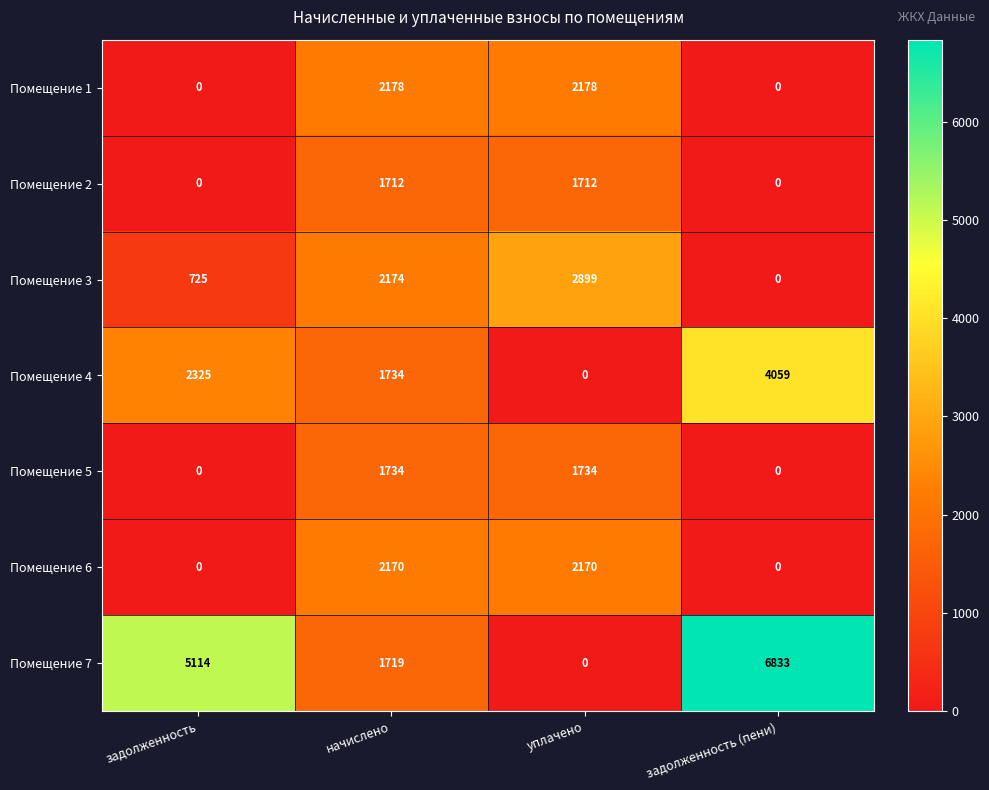

Which category has the lowest value in the Помещение 3 series?

задолженность (пени)